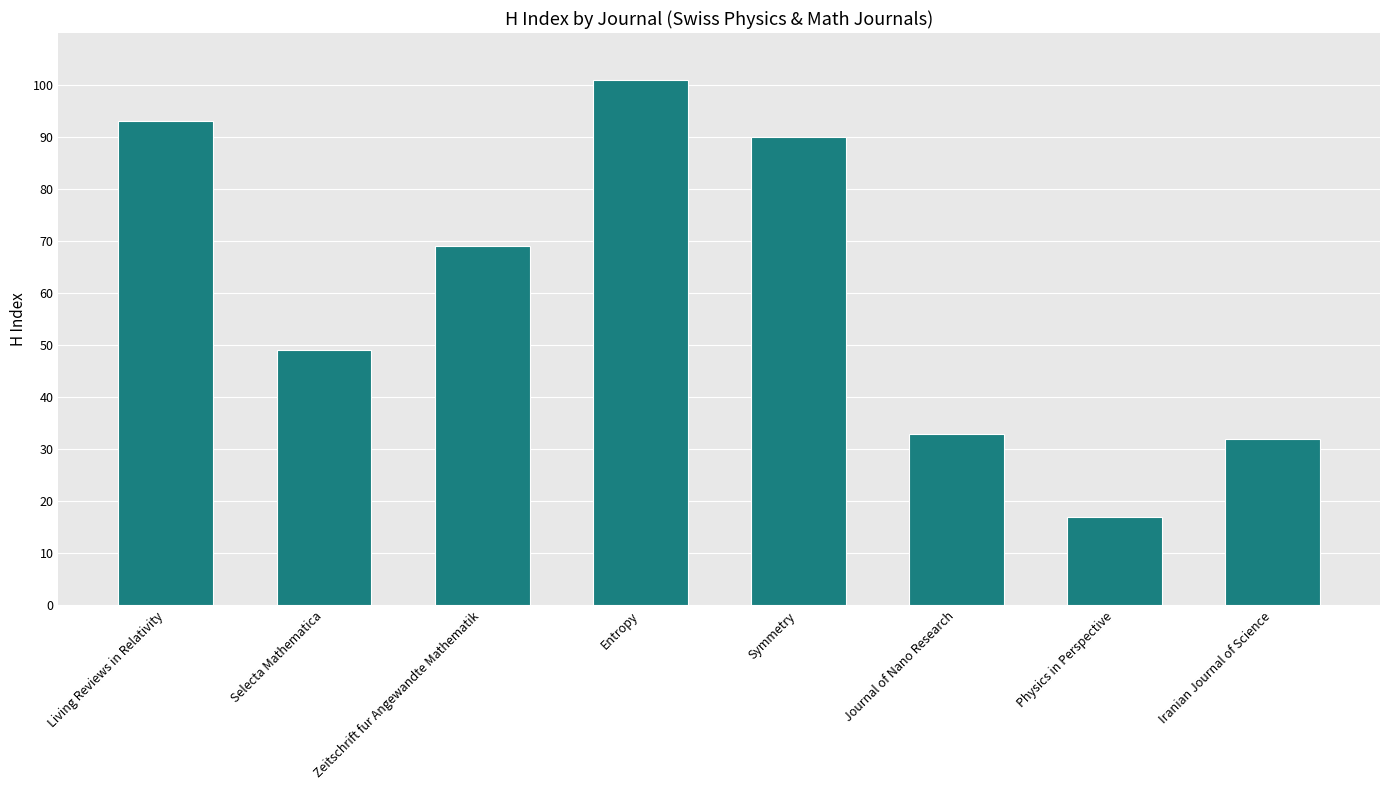

What is the sum of all values?

484